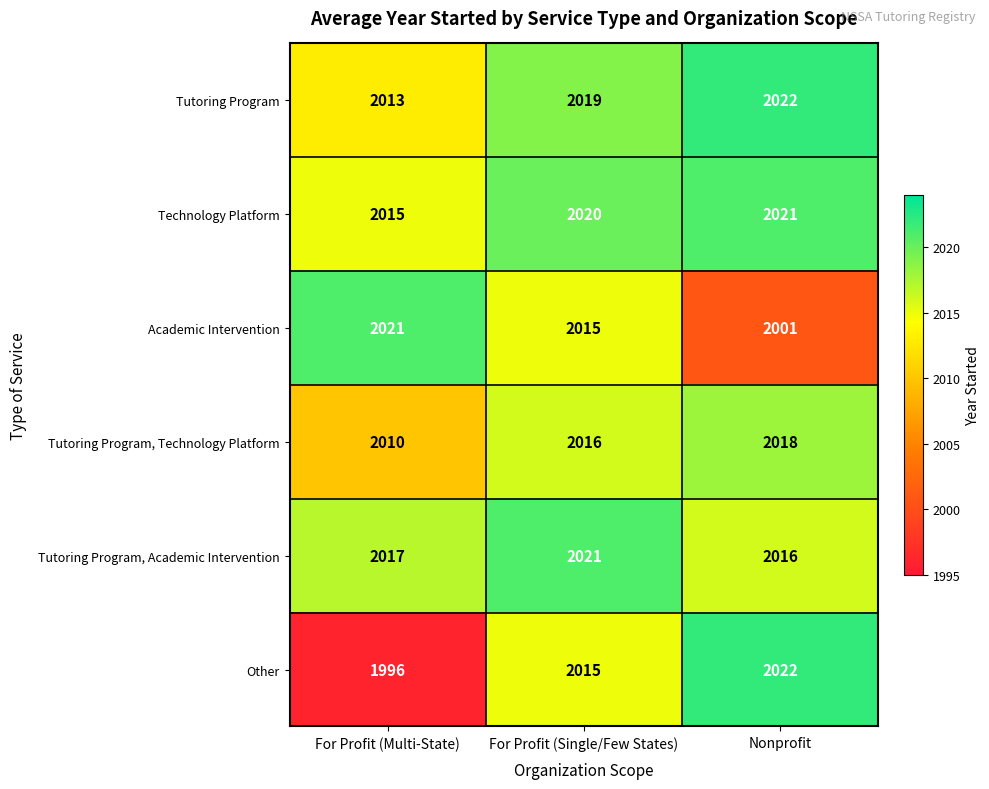

What is the total value across all series at For Profit (Multi-State)?

12072